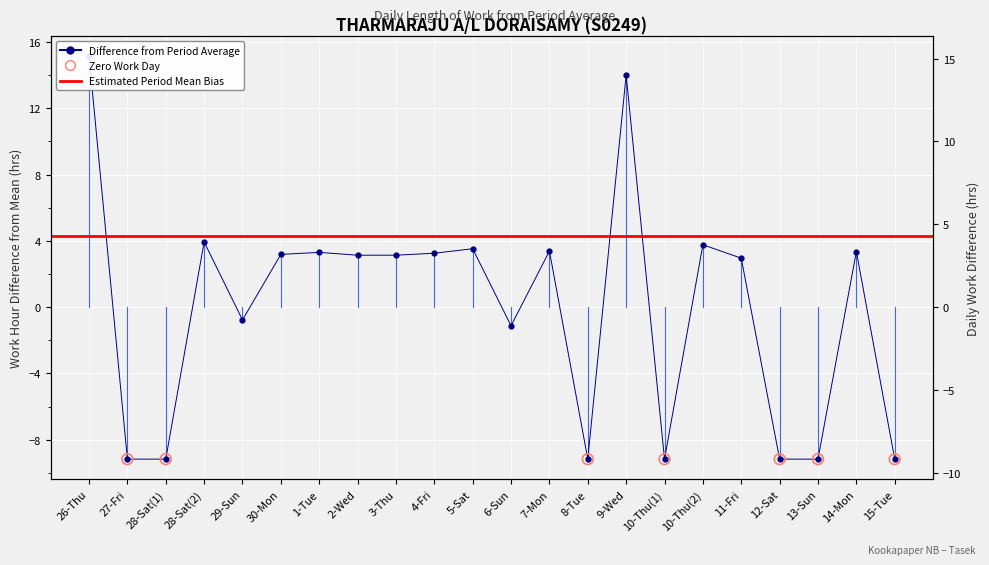

Between 30-Mon and 28-Sat(2), which is larger?

28-Sat(2)